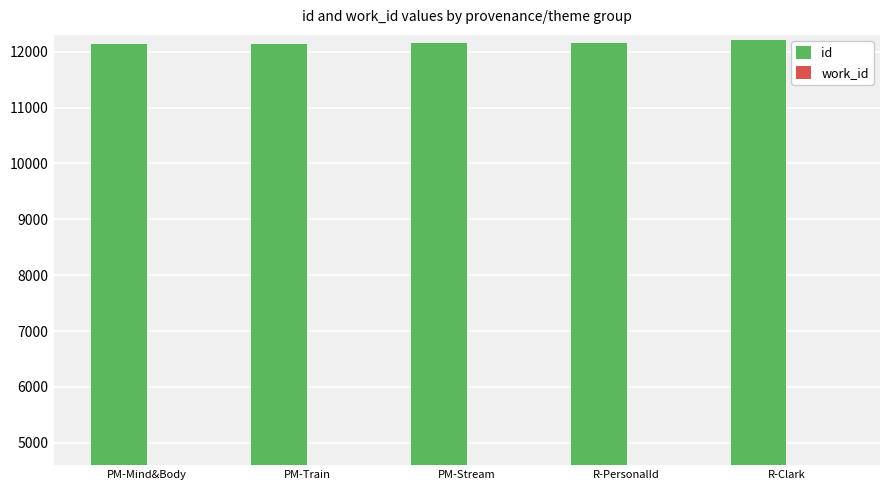

What is the label of the 3rd bar from the right?

PM-Stream